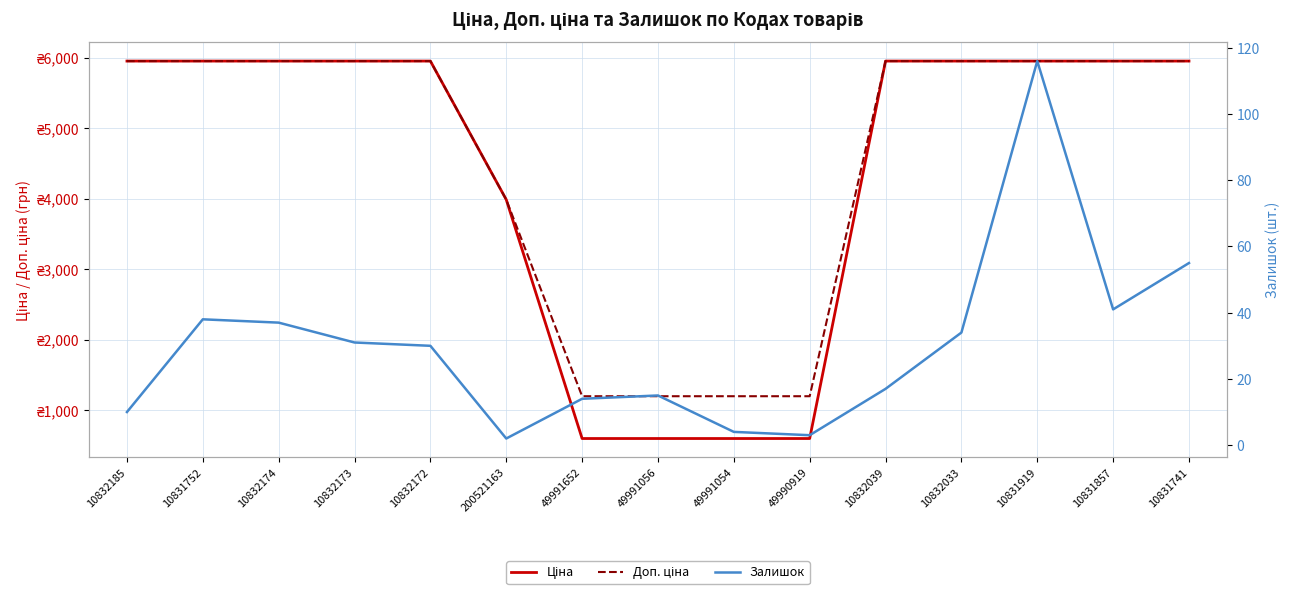

Reading left to right, list all the values displayed in this chart.

Ціна: 5955.0	5955.0	5955.0	5955.0	5955.0	3989.2	600.0	600.0	600.0	600.0	5955.0	5955.0	5955.0	5955.0	5955.0
Доп. ціна: 5955.0	5955.0	5955.0	5955.0	5955.0	3989.0	1200.0	1200.0	1200.0	1200.0	5955.0	5955.0	5955.0	5955.0	5955.0
Залишок: 10.0	38.0	37.0	31.0	30.0	2.0	14.0	15.0	4.0	3.0	17.0	34.0	116.0	41.0	55.0